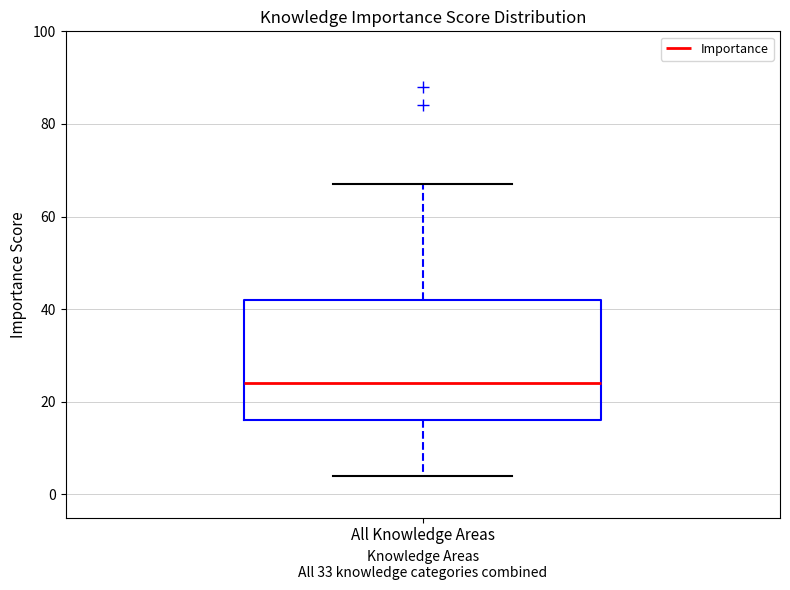

Read this box plot against the y-axis: the position of the median line, the range covered by the box, and the ends of both whiskers. The values are not printed on the chart, so give them approximately, as read against the axis.

median 24, box 16 to 42, whiskers 4 to 68